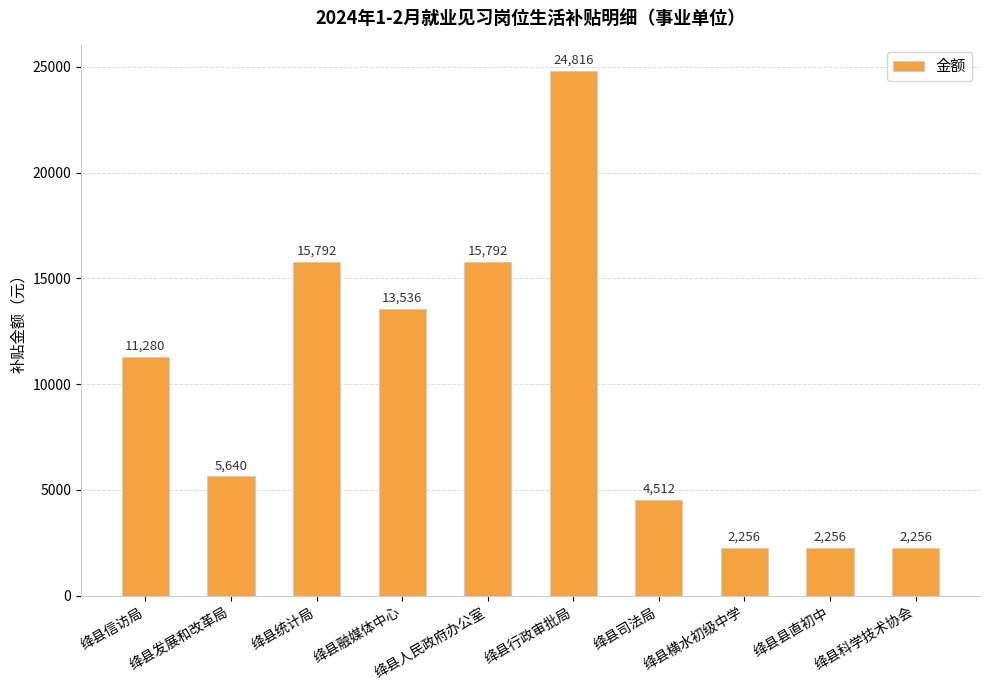

Is it true that the value at 绛县发展和改革局 is 9473?

False